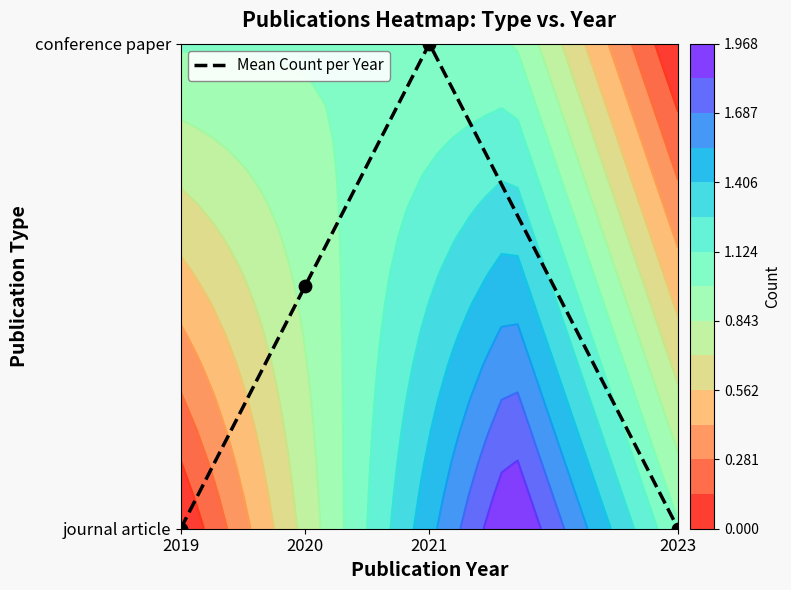

Which category has the highest value across all series?

2021